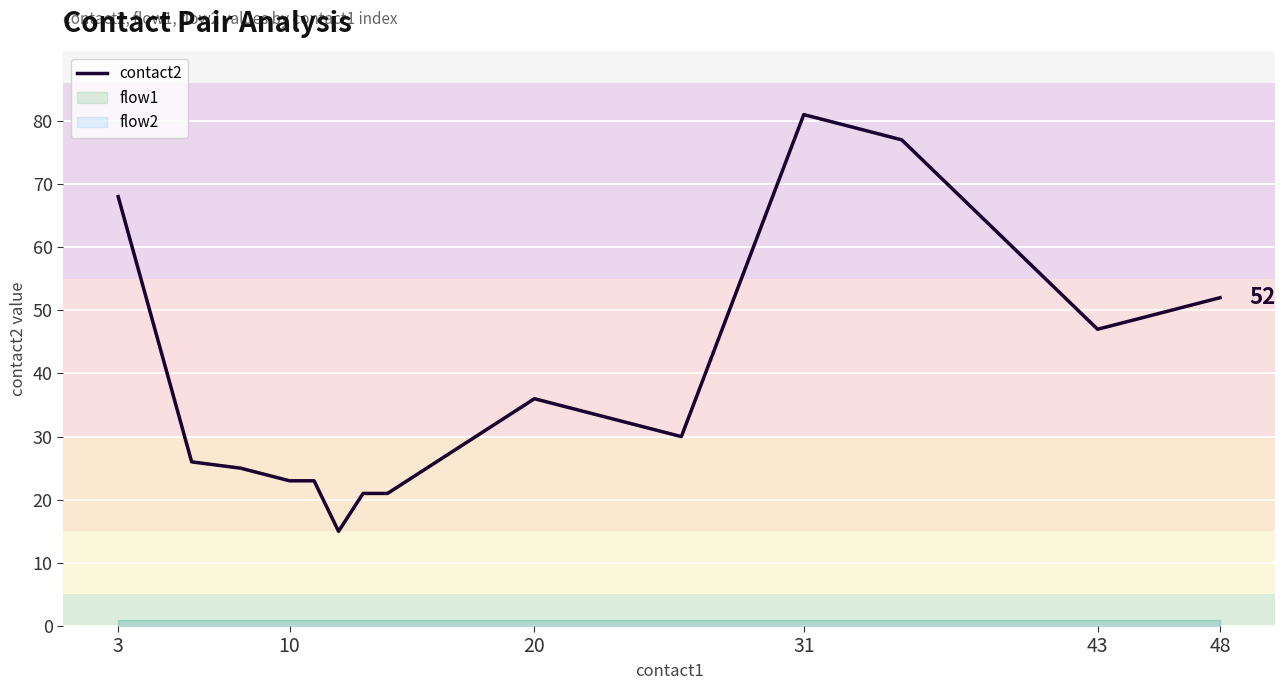

The value of contact2 at 48 is 70. True or false?

False